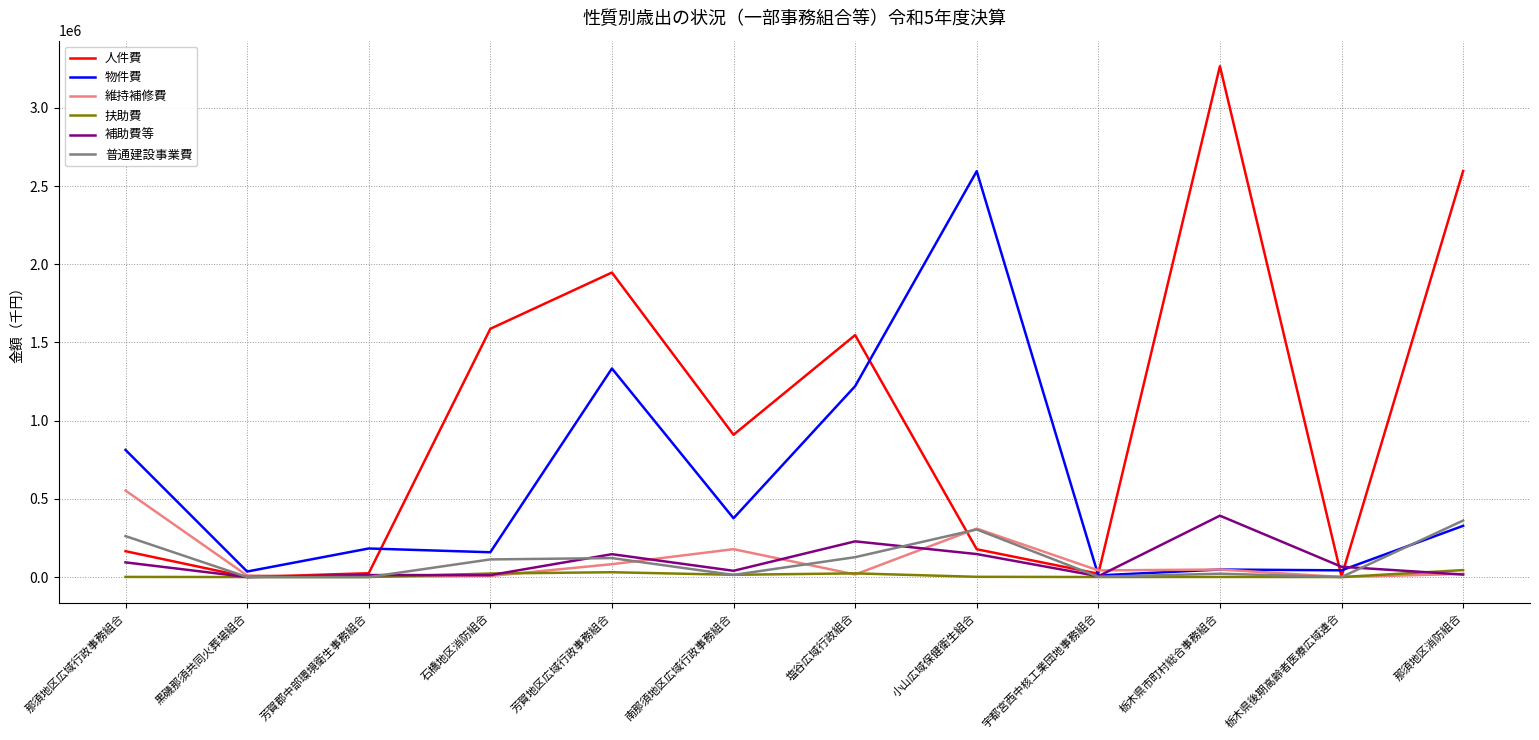

At which category does the chart reach its peak across all series?

栃木県市町村総合事務組合